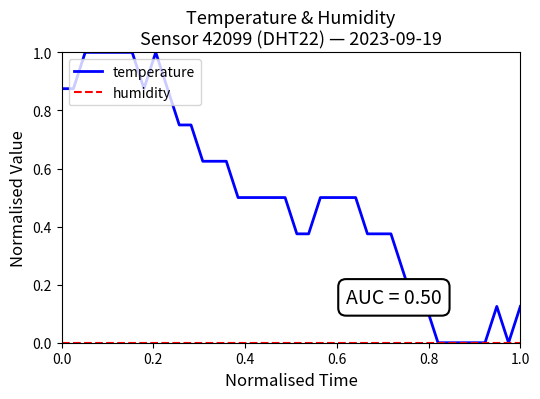

What is the maximum value shown in the chart?

1.0